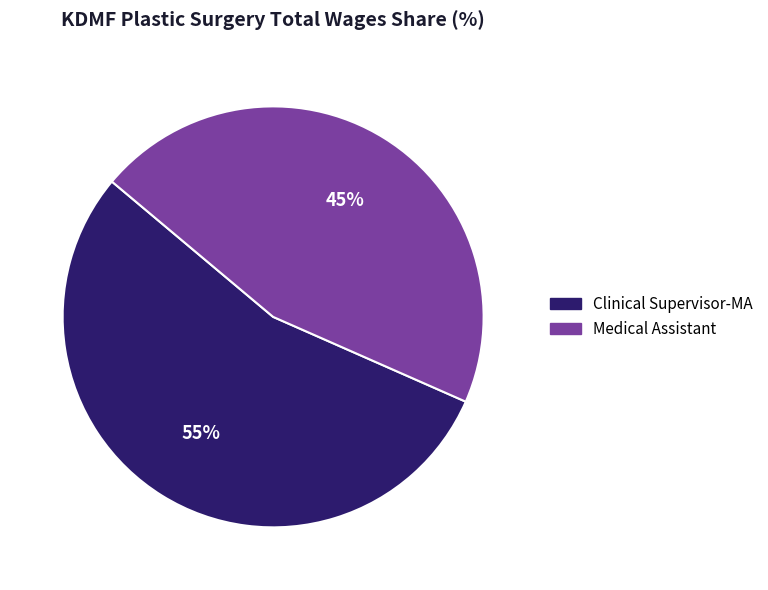

Combined, do Clinical Supervisor-MA and Medical Assistant account for over 50%?

Yes